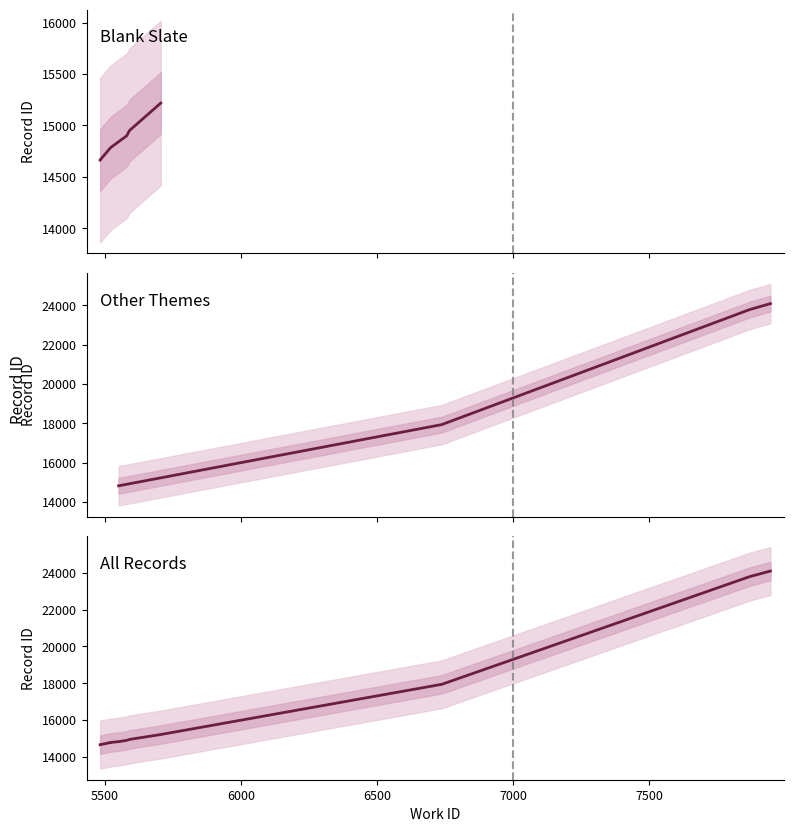

At which category does the chart reach its minimum across all series?

5482